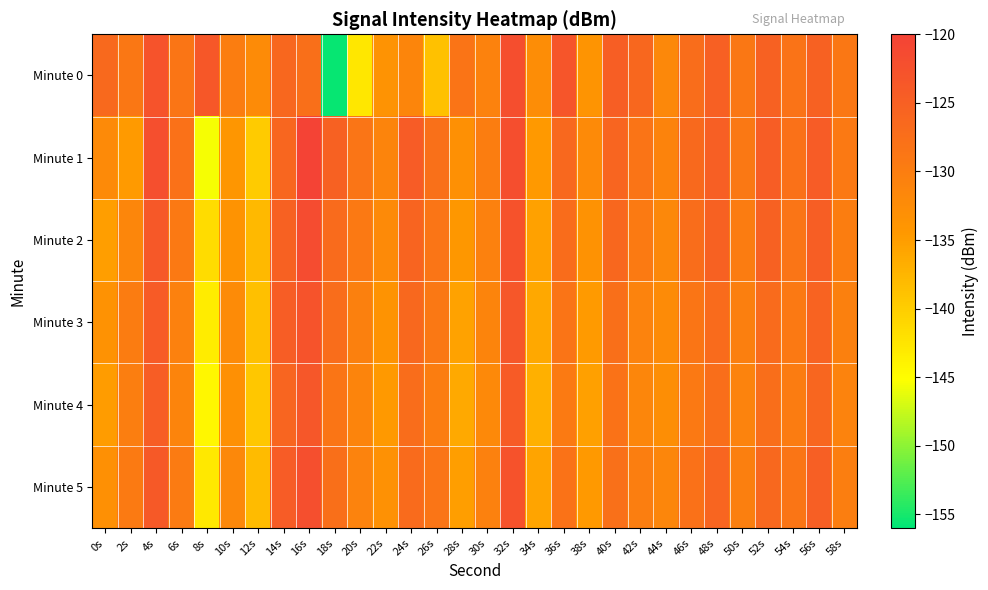

Count the number of categories in the chart.

30